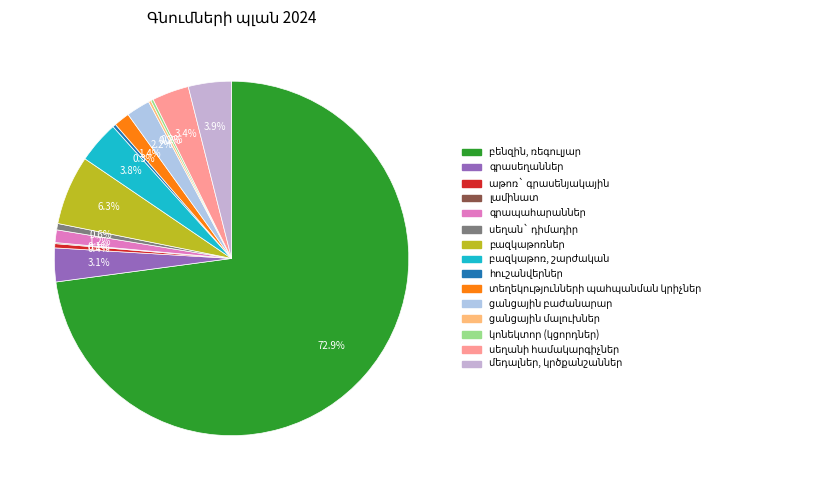

What is the largest slice in the pie chart?

բենզին, ռեգուլյար